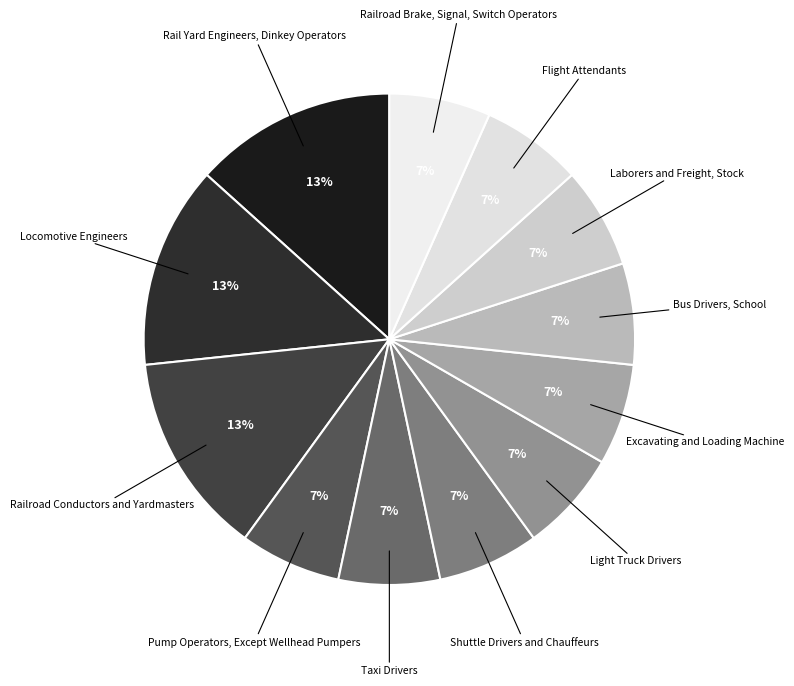

Is there any slice that represents more than half of the pie?

No